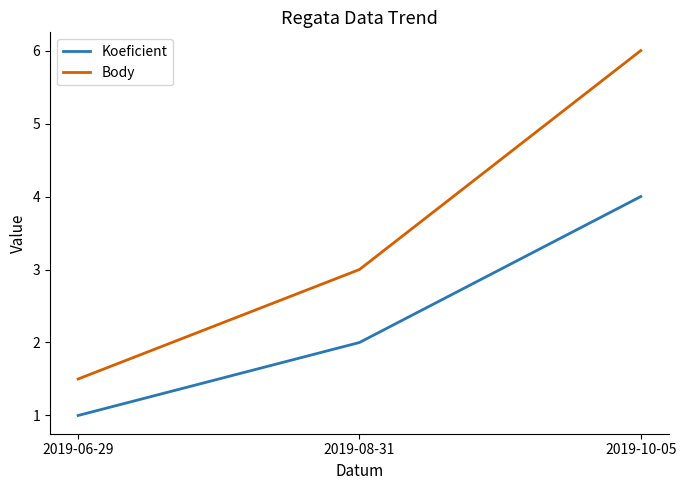

Count the Body values in the range 1 to 6.

3